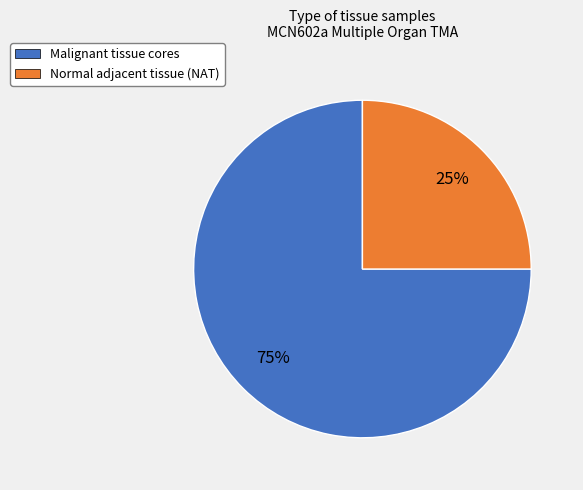

Between Malignant tissue cores and Normal adjacent tissue (NAT), which is larger?

Malignant tissue cores